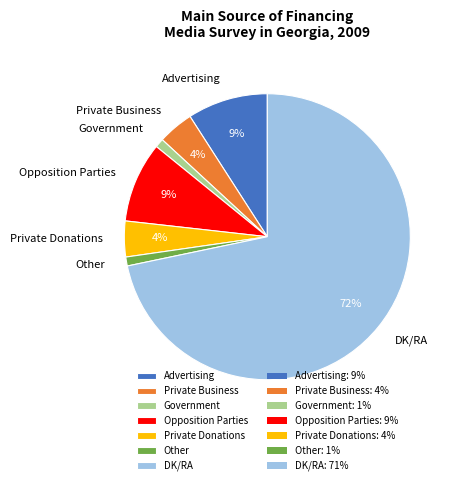

The Government slice represents 1% of the pie. True or false?

True